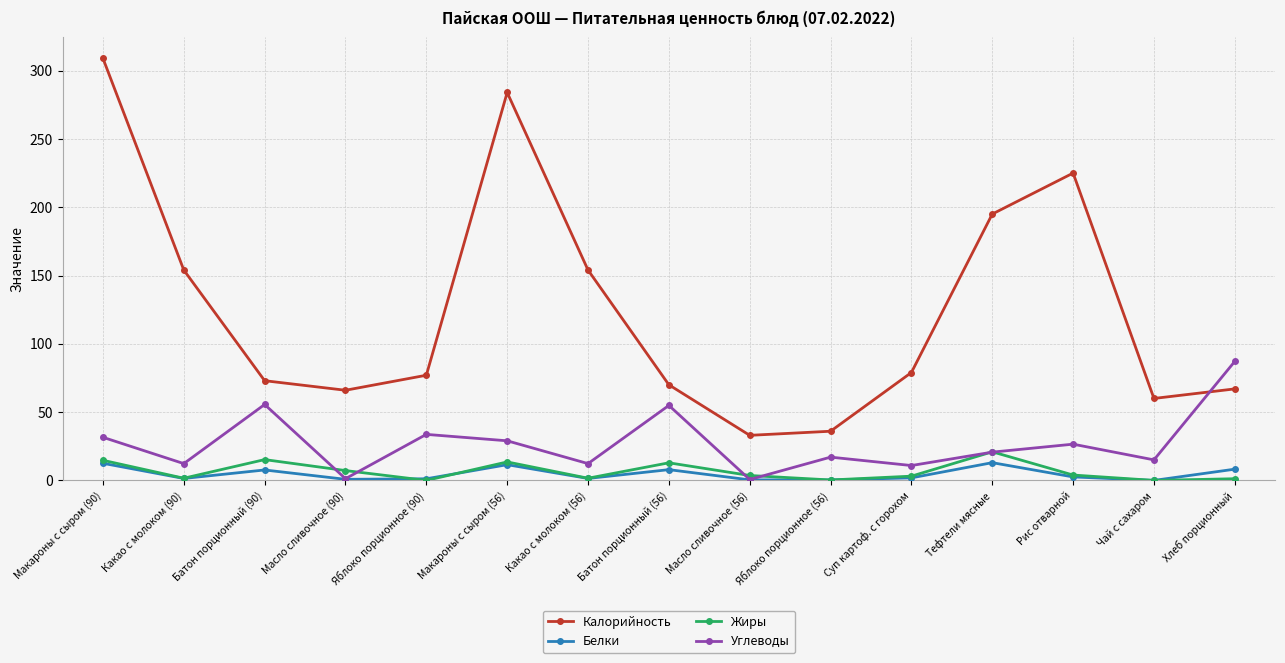

True or false: Углеводы and Жиры intersect in this chart.

True